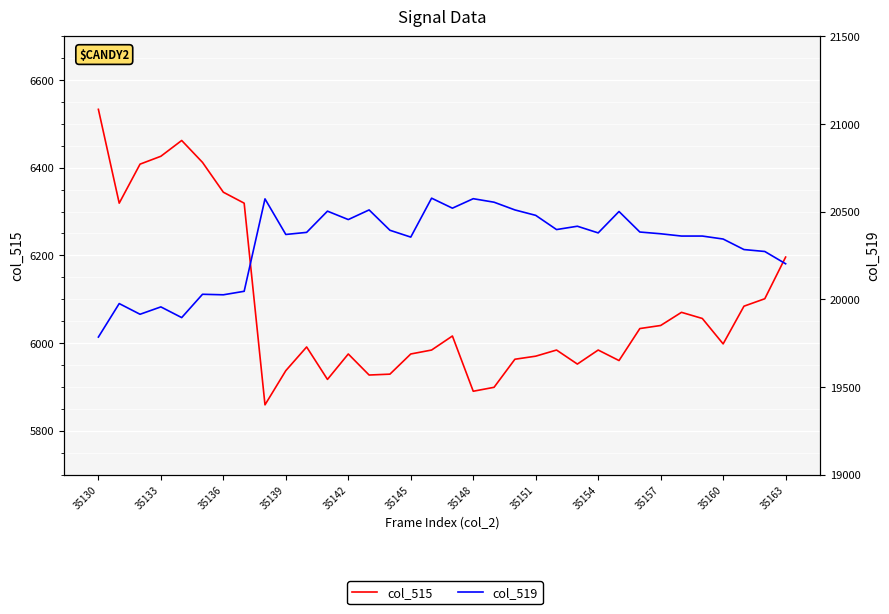

True or false: col_519 and col_515 intersect in this chart.

False